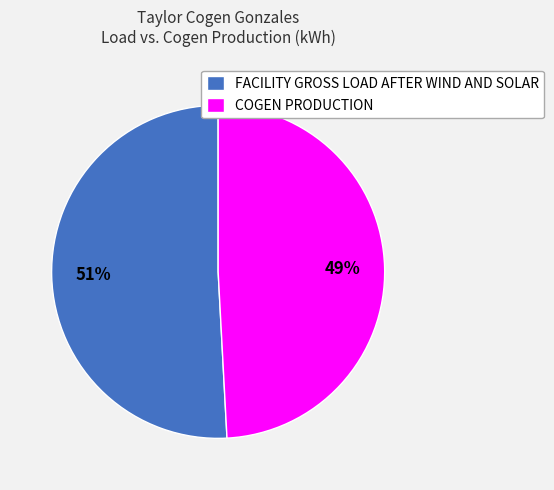

How many segments does this pie chart have?

2